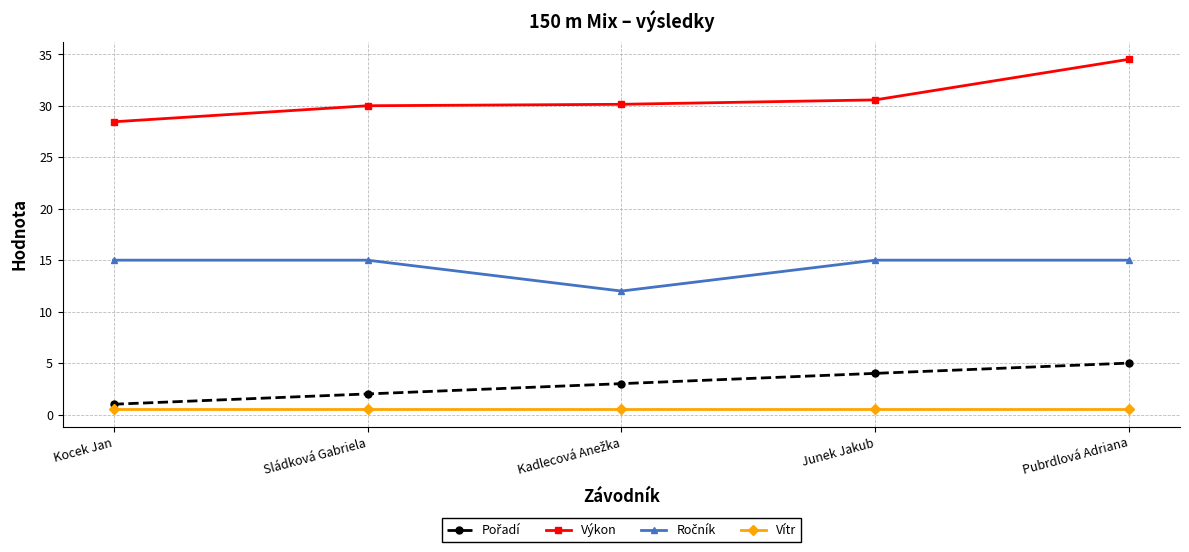

True or false: Výkon has more than 1 points higher than both neighbors.

False